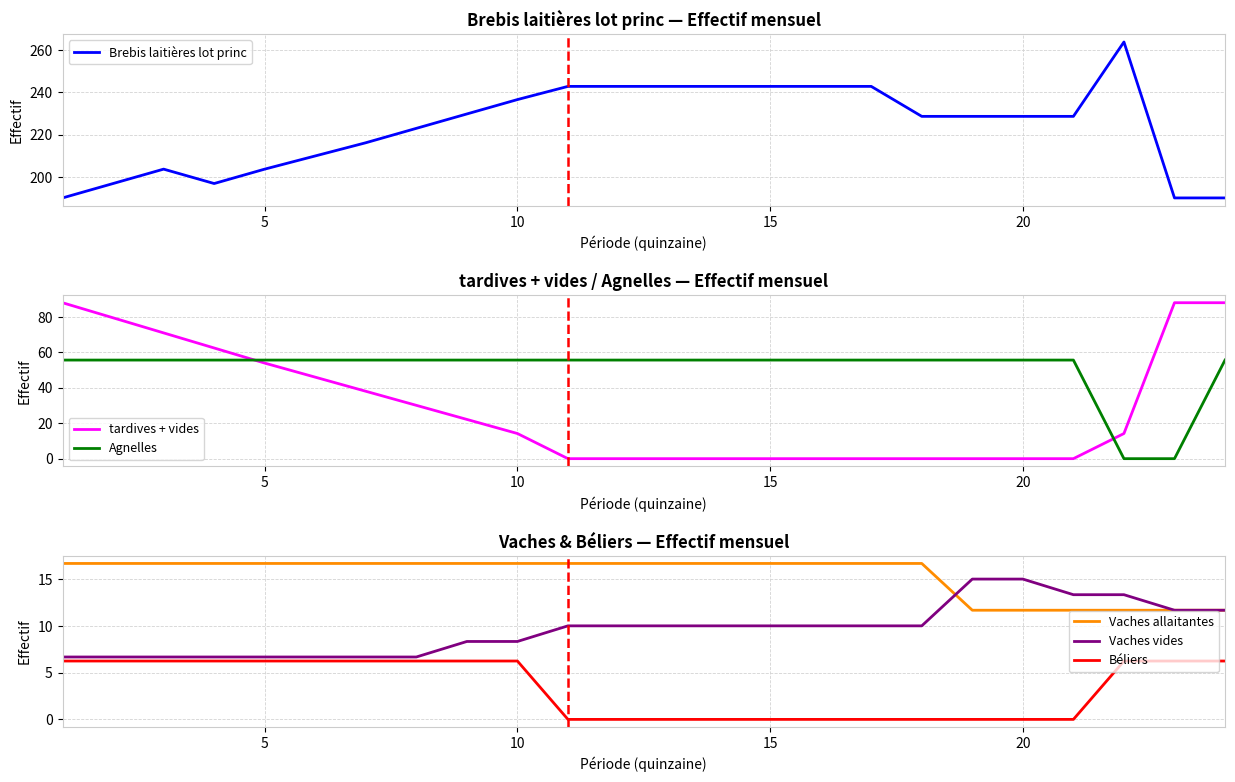

True or false: Béliers and Vaches allaitantes intersect in this chart.

False